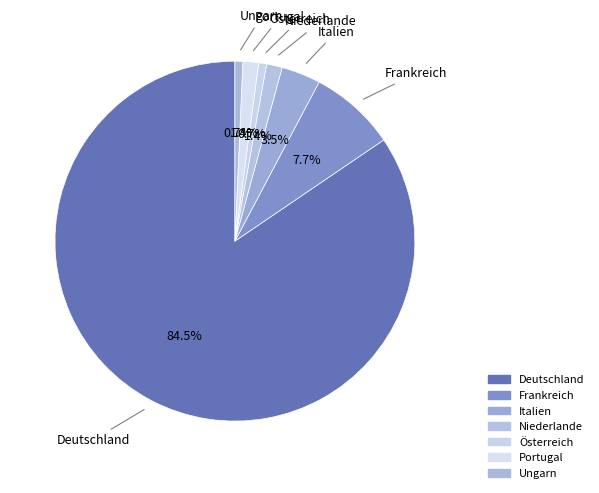

Count the number of slices in the pie.

7